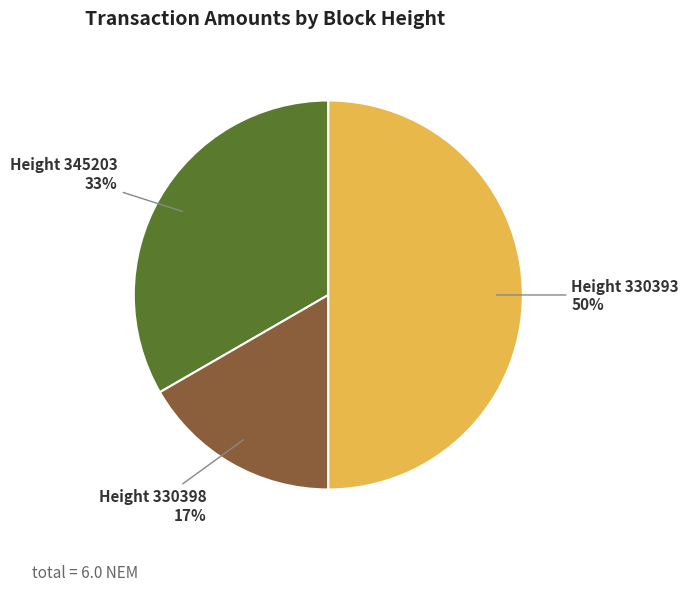

The Height 345203 slice represents 26% of the pie. True or false?

False